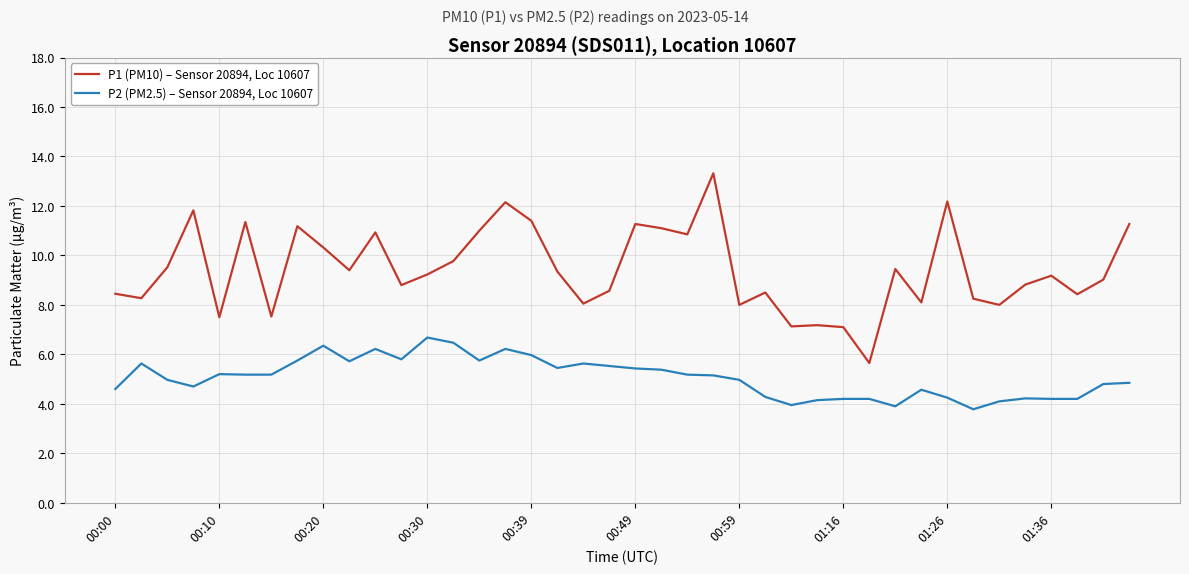

Which series has the largest total across all categories?

P1 (PM10) – Sensor 20894, Loc 10607